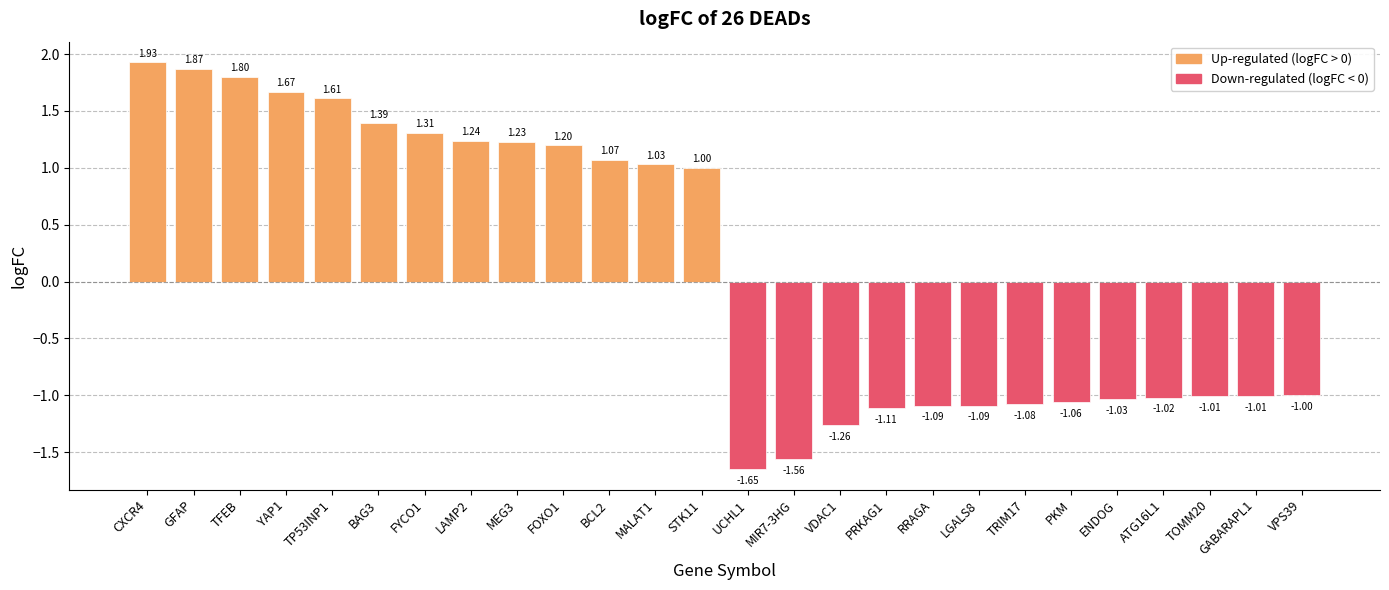

What is the difference between the maximum and minimum values?

3.6